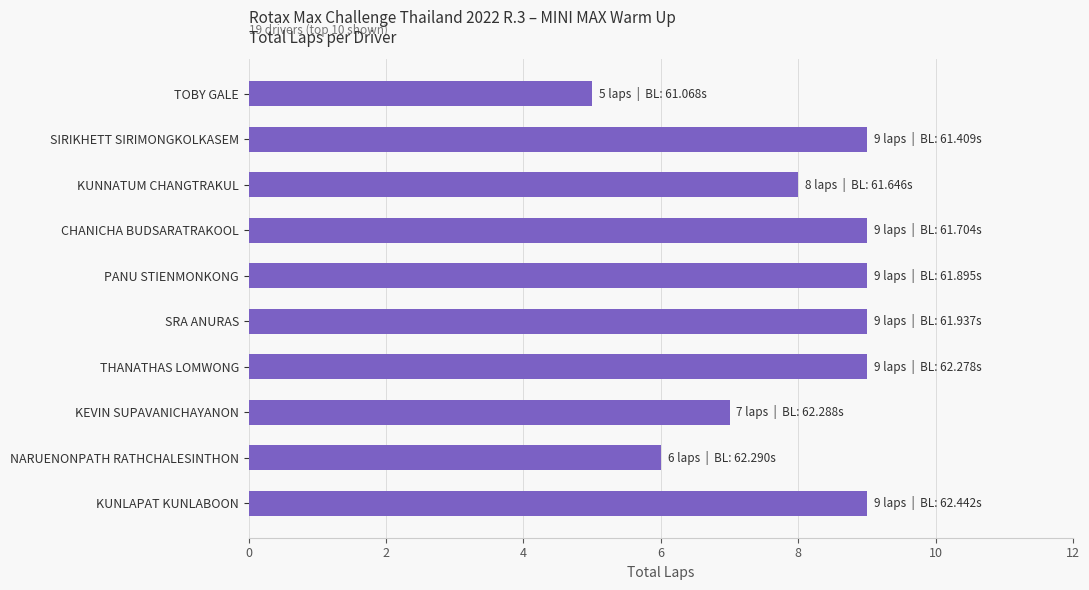

What is the difference between the values at KUNLAPAT KUNLABOON and NARUENONPATH RATHCHALESINTHON?

3